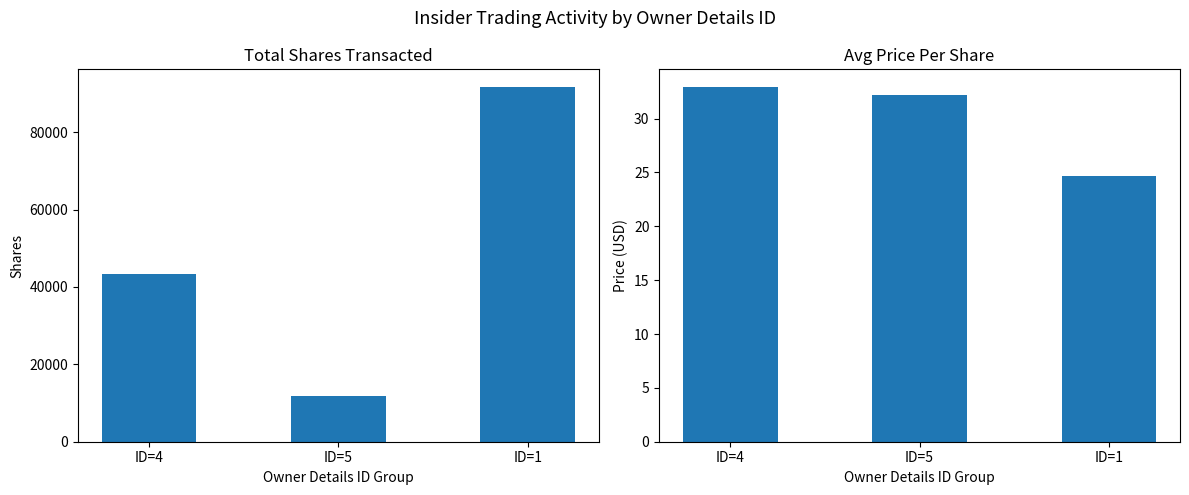

The value of transactionPricePerShare_mean at ID=4 is 19.7. True or false?

False